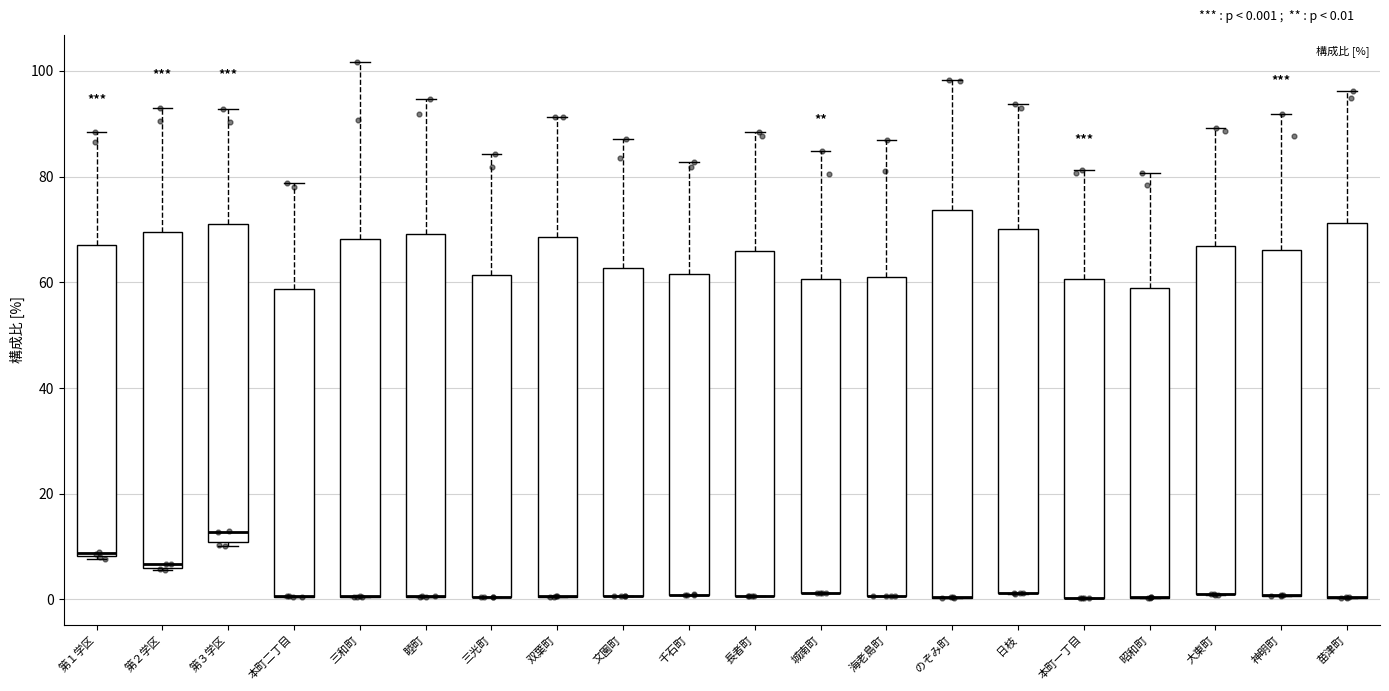

Comparing the boxes themselves (not the whiskers), which one is the tallest?

のぞみ町